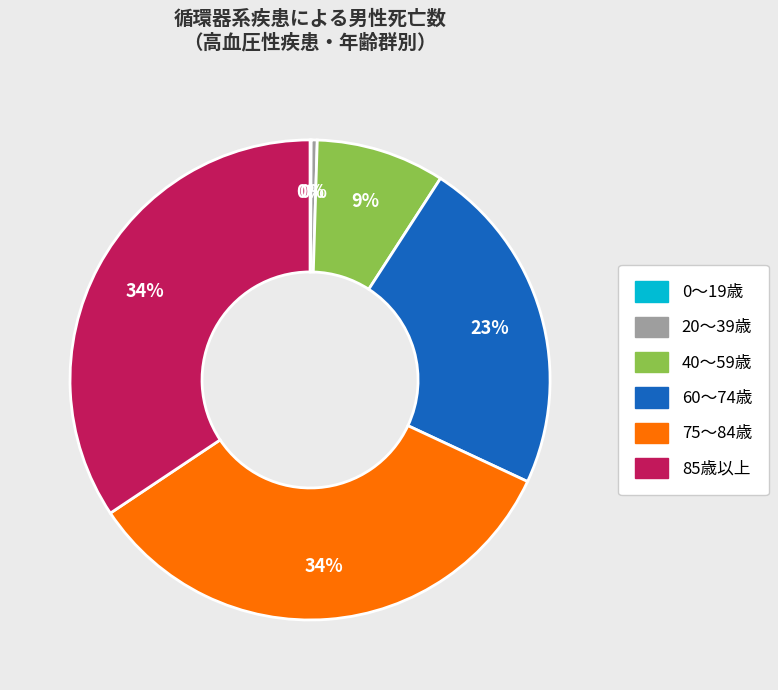

Does any single category account for the majority?

No